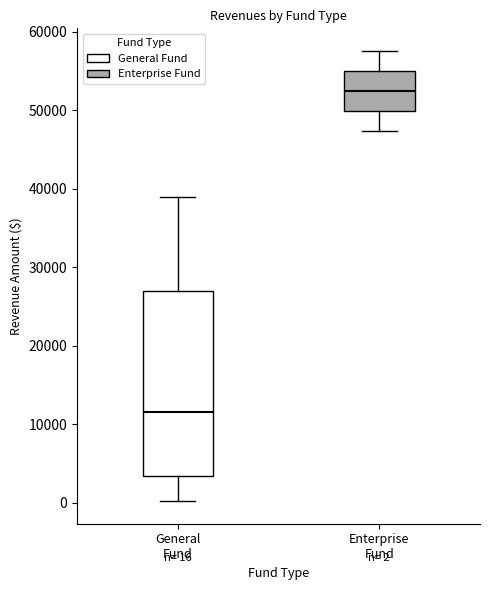

Which box is the tallest, from its lower edge to its upper edge?

General Fund